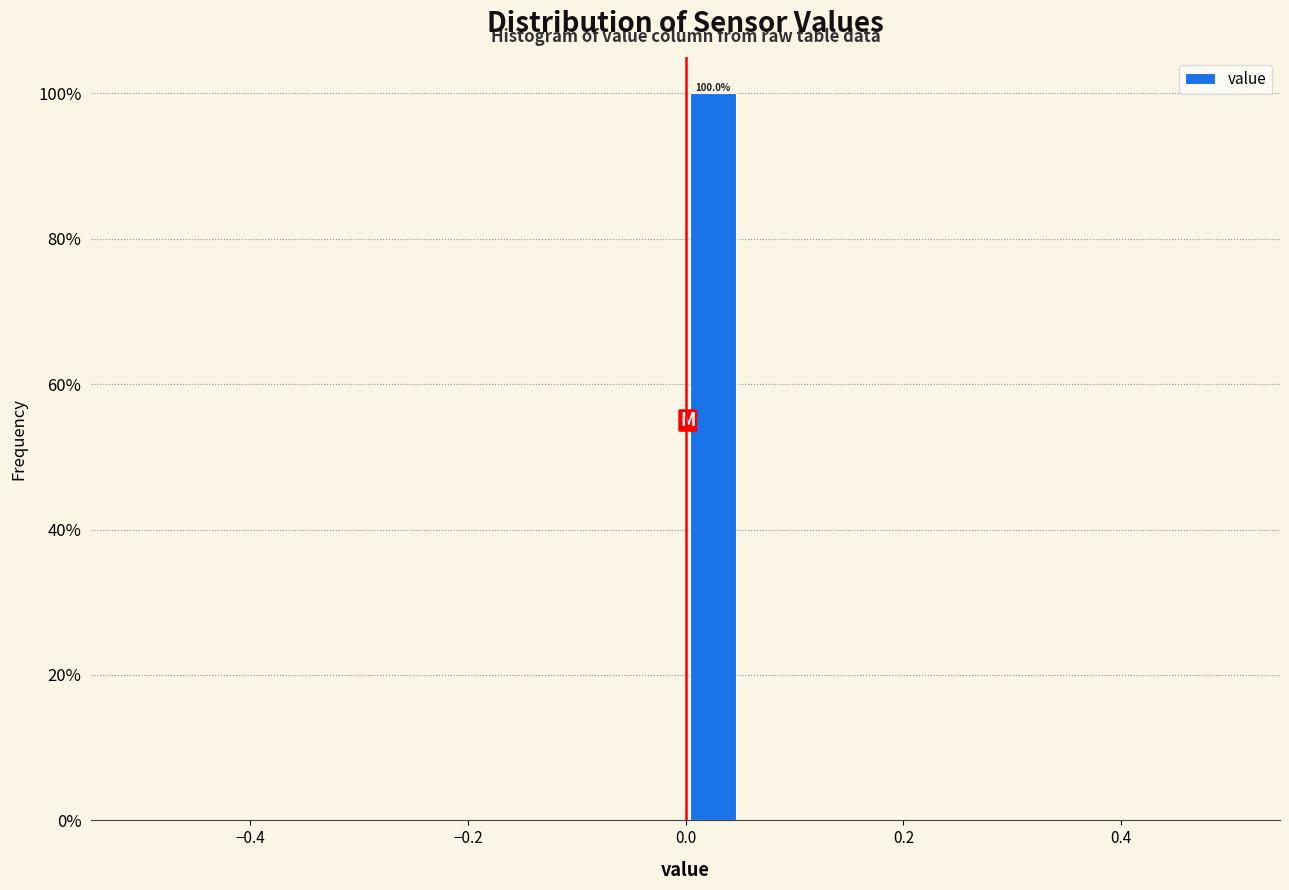

Read against the x-axis, roughly where is the centre of the tallest bar?

0.02